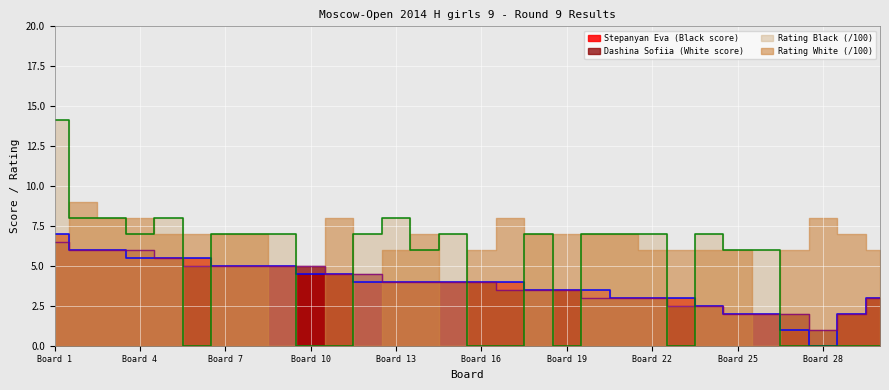

The Stepanyan Eva series shows 5.7 at 20. True or false?

False